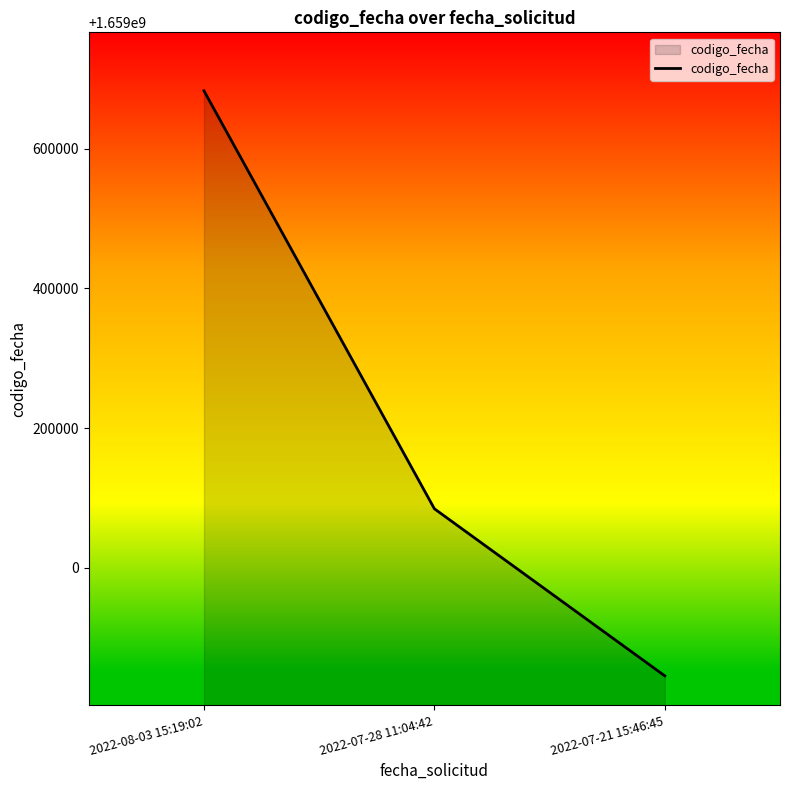

What is the minimum value shown in the chart?

1658845630